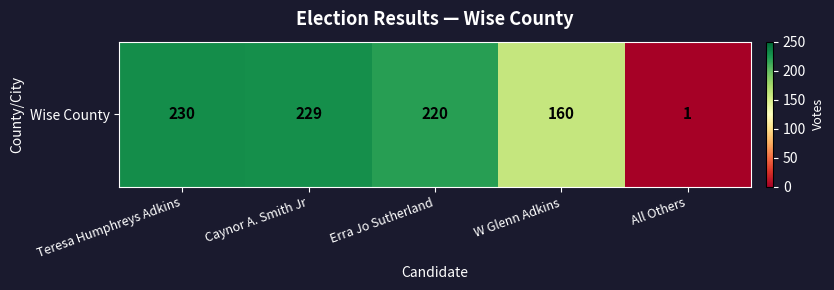

Rank the categories by value from lowest to highest.

All Others, W Glenn Adkins, Erra Jo Sutherland, Caynor A. Smith Jr, Teresa Humphreys Adkins